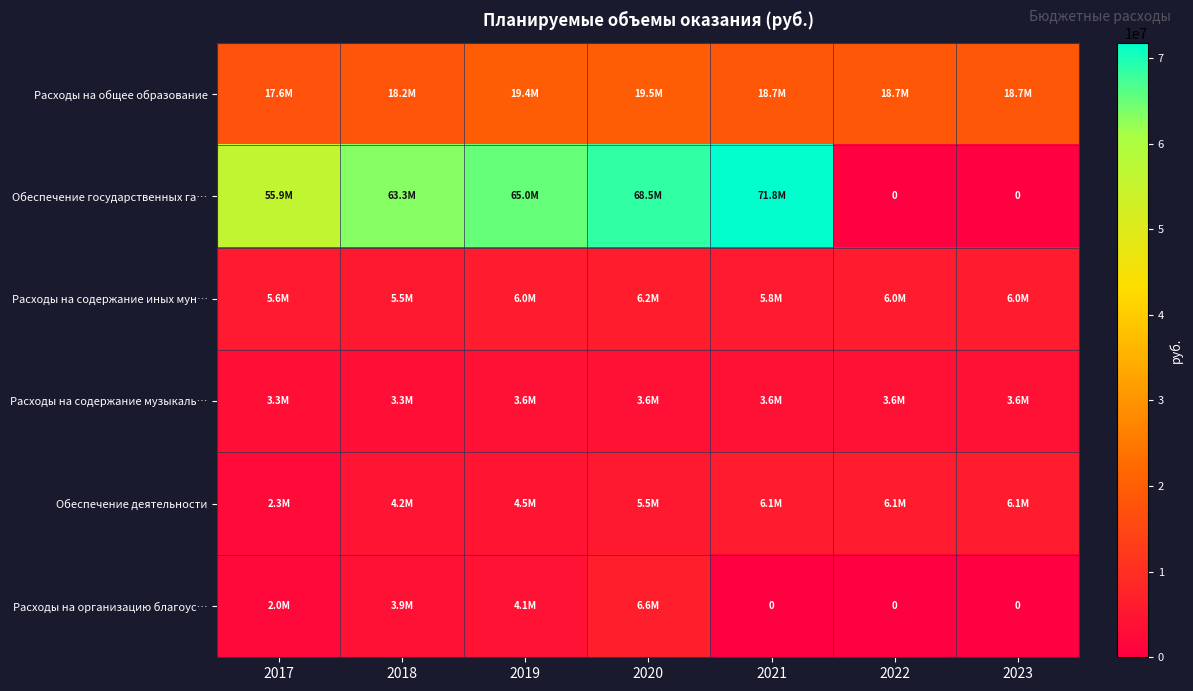

The Расходы на содержание иных мун… series shows 7958723 at 2021. True or false?

False